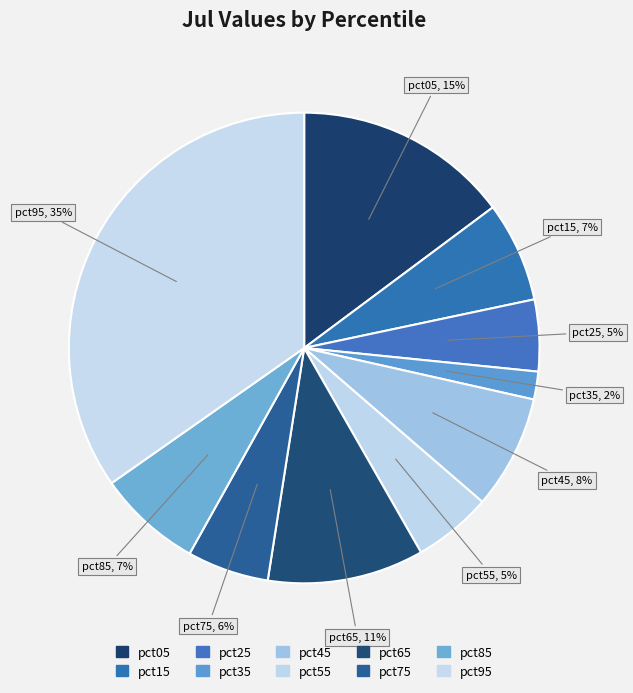

Which category has the smallest portion of the pie?

pct35